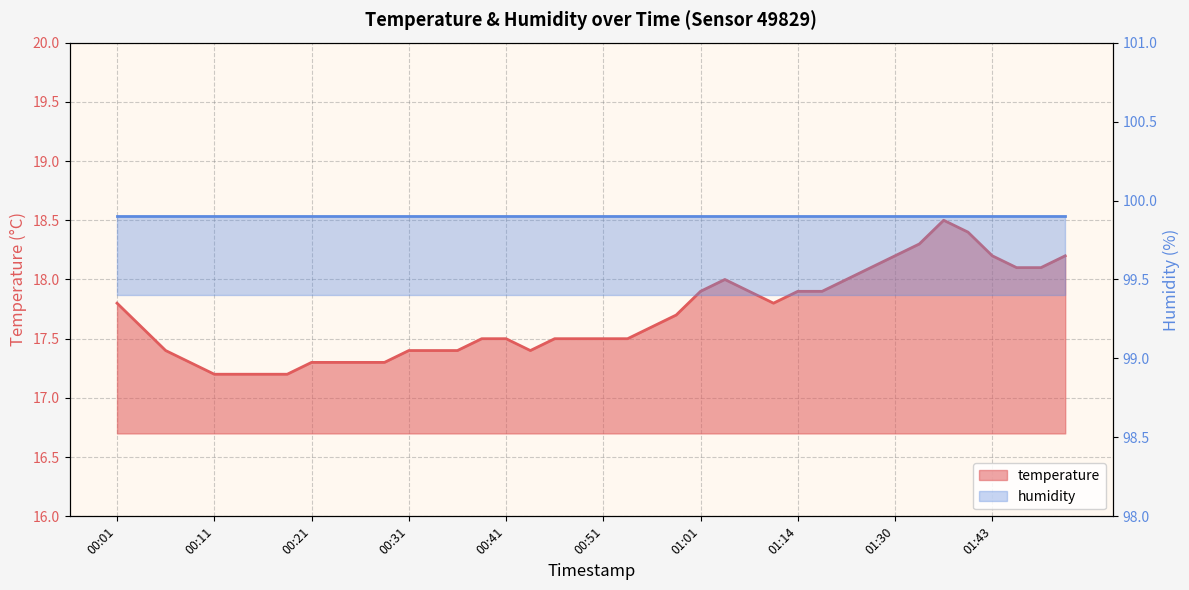

The chart shows a value of 17.4 at 00:43. True or false?

True